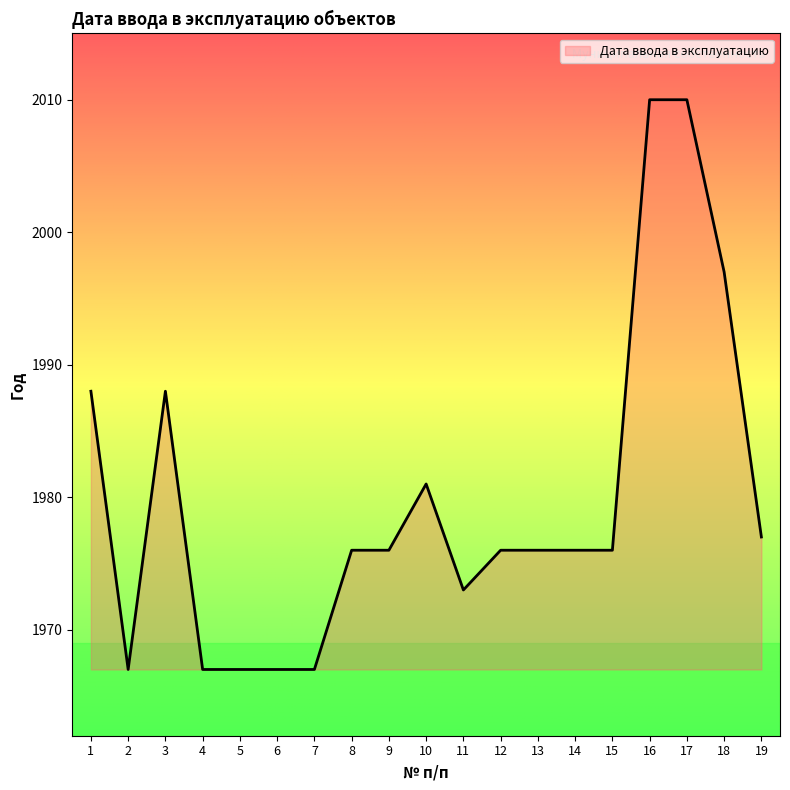

Is it true that the value at 19 is 1977?

True